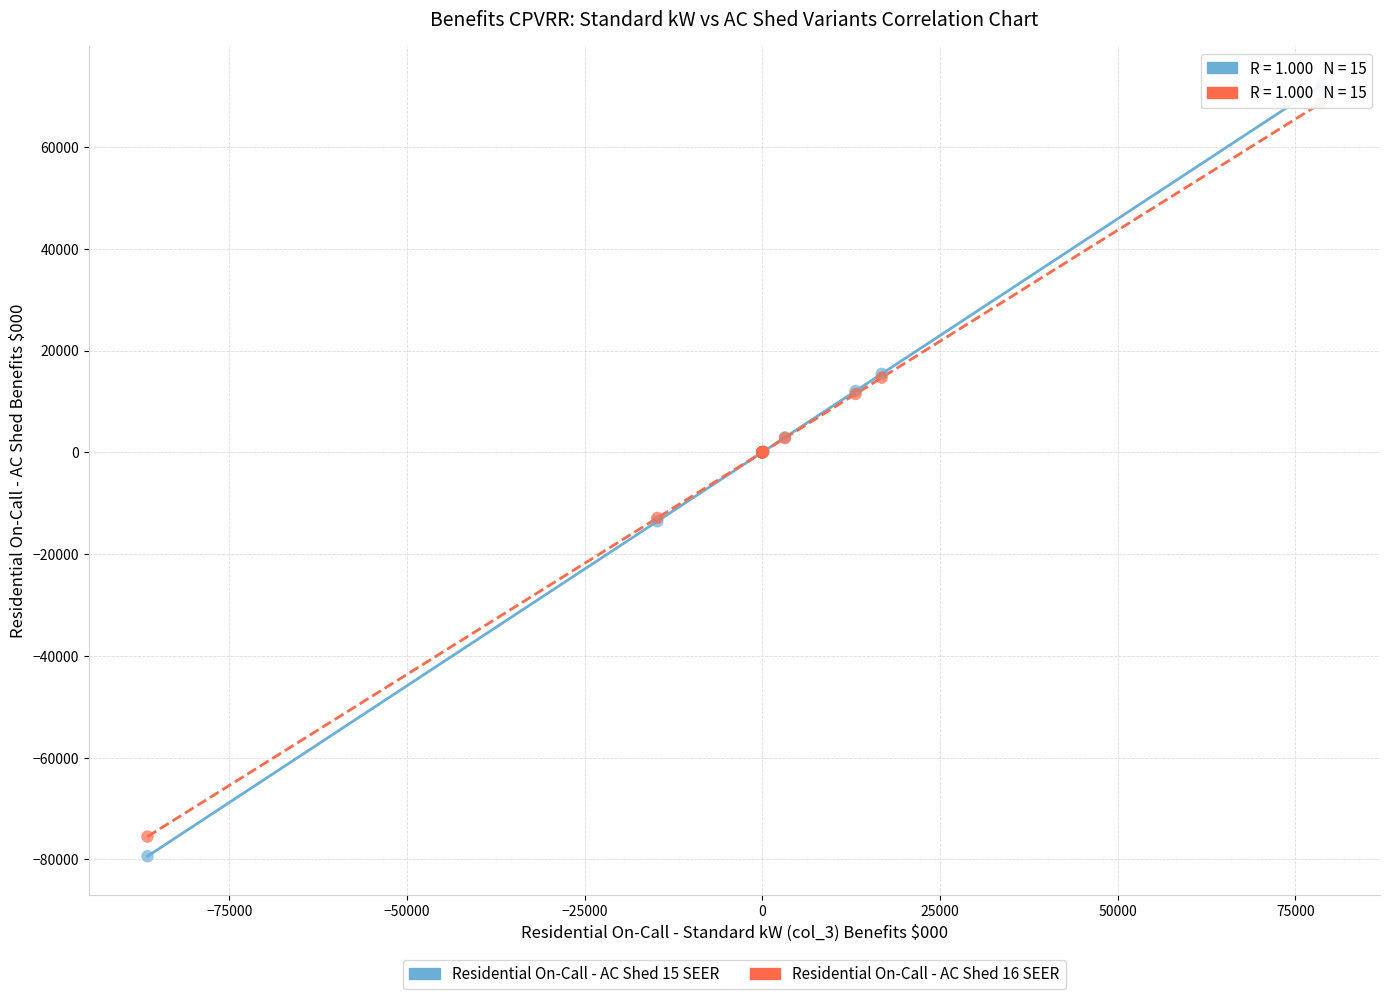

What is the X range (max minus min) for the scatter plot?

165170.7